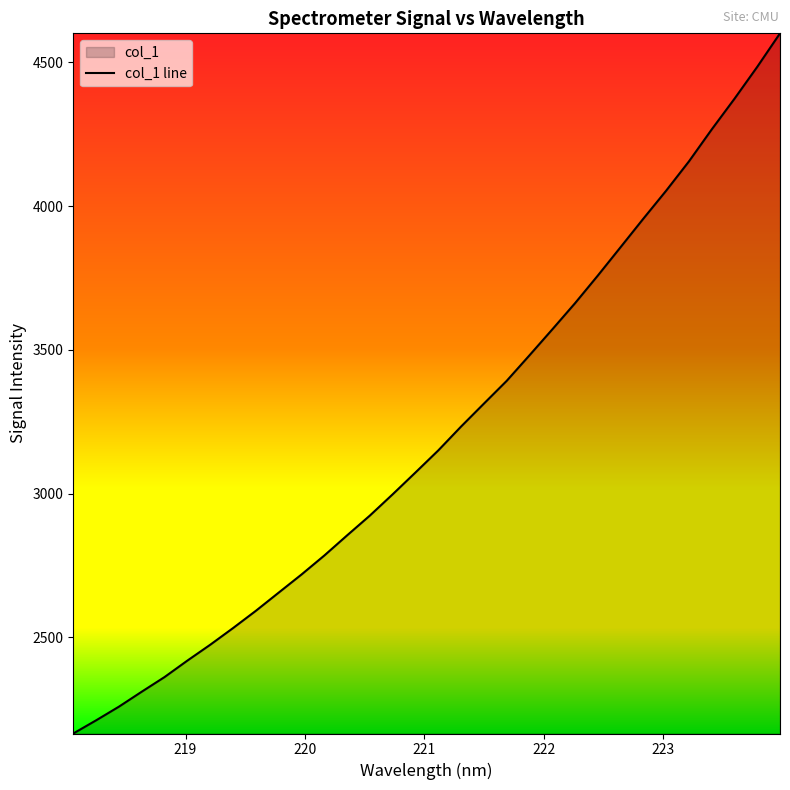

What is the sum of all values?

102645.7